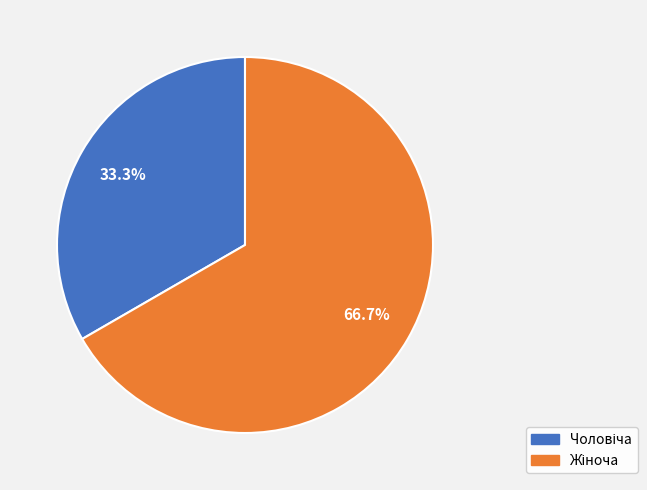

To the nearest percent, what is the difference between the largest and smallest slice percentages?

33%